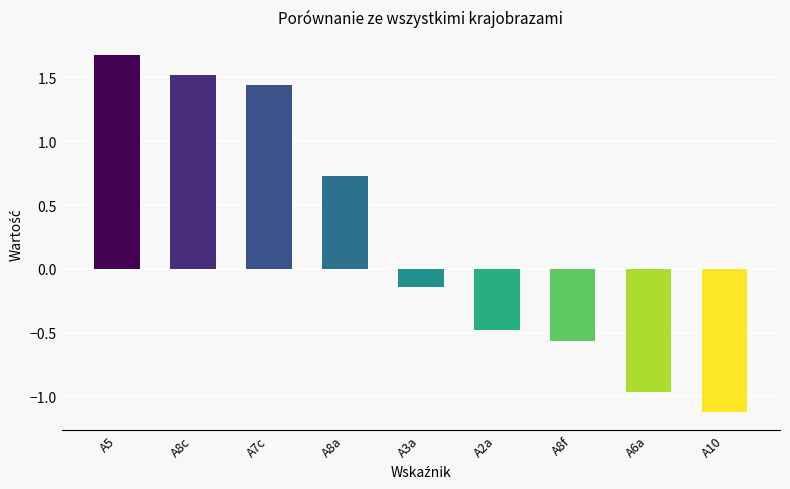

The chart shows a value of -0.7 at A2a. True or false?

False